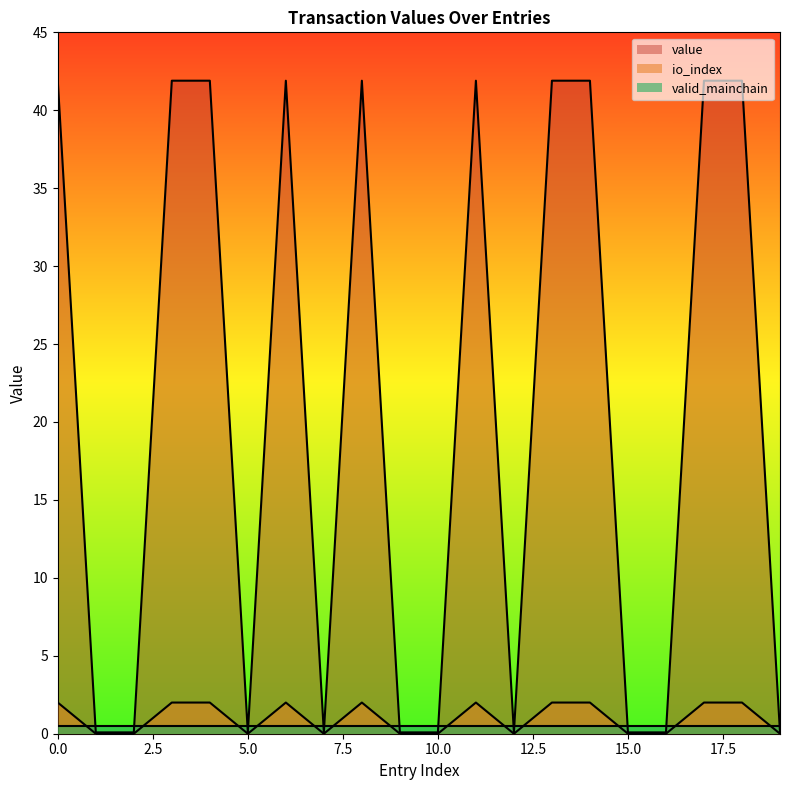

What is the total value across all series at 7?

0.1